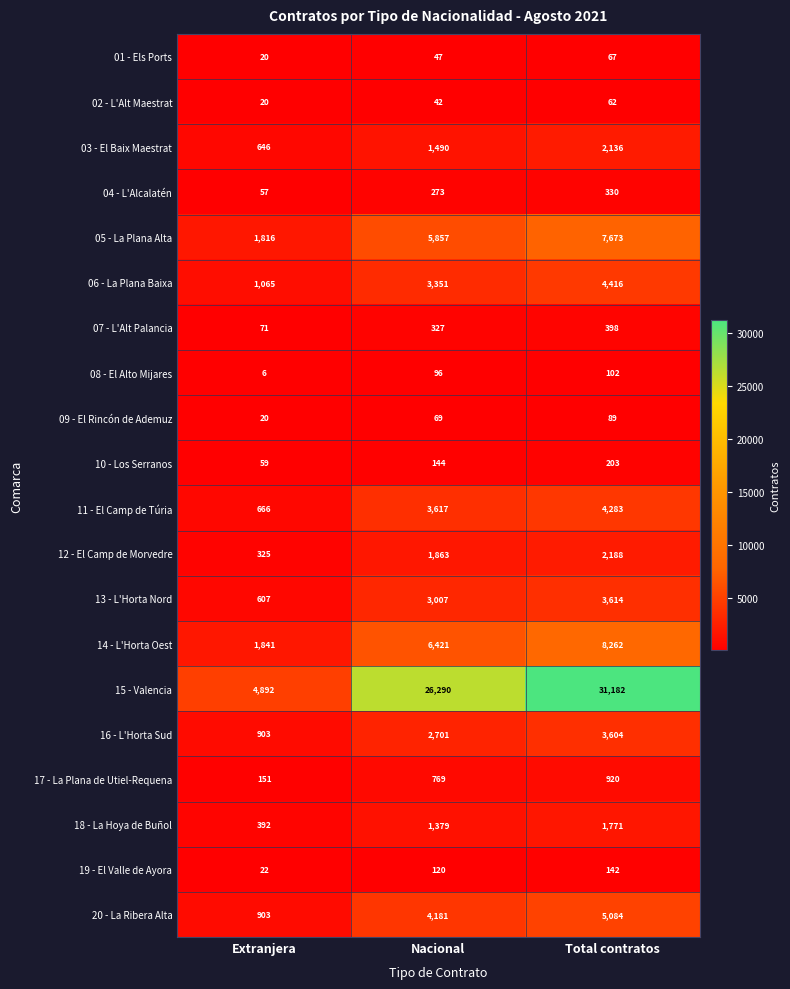

What is the maximum value shown in the chart?

31182